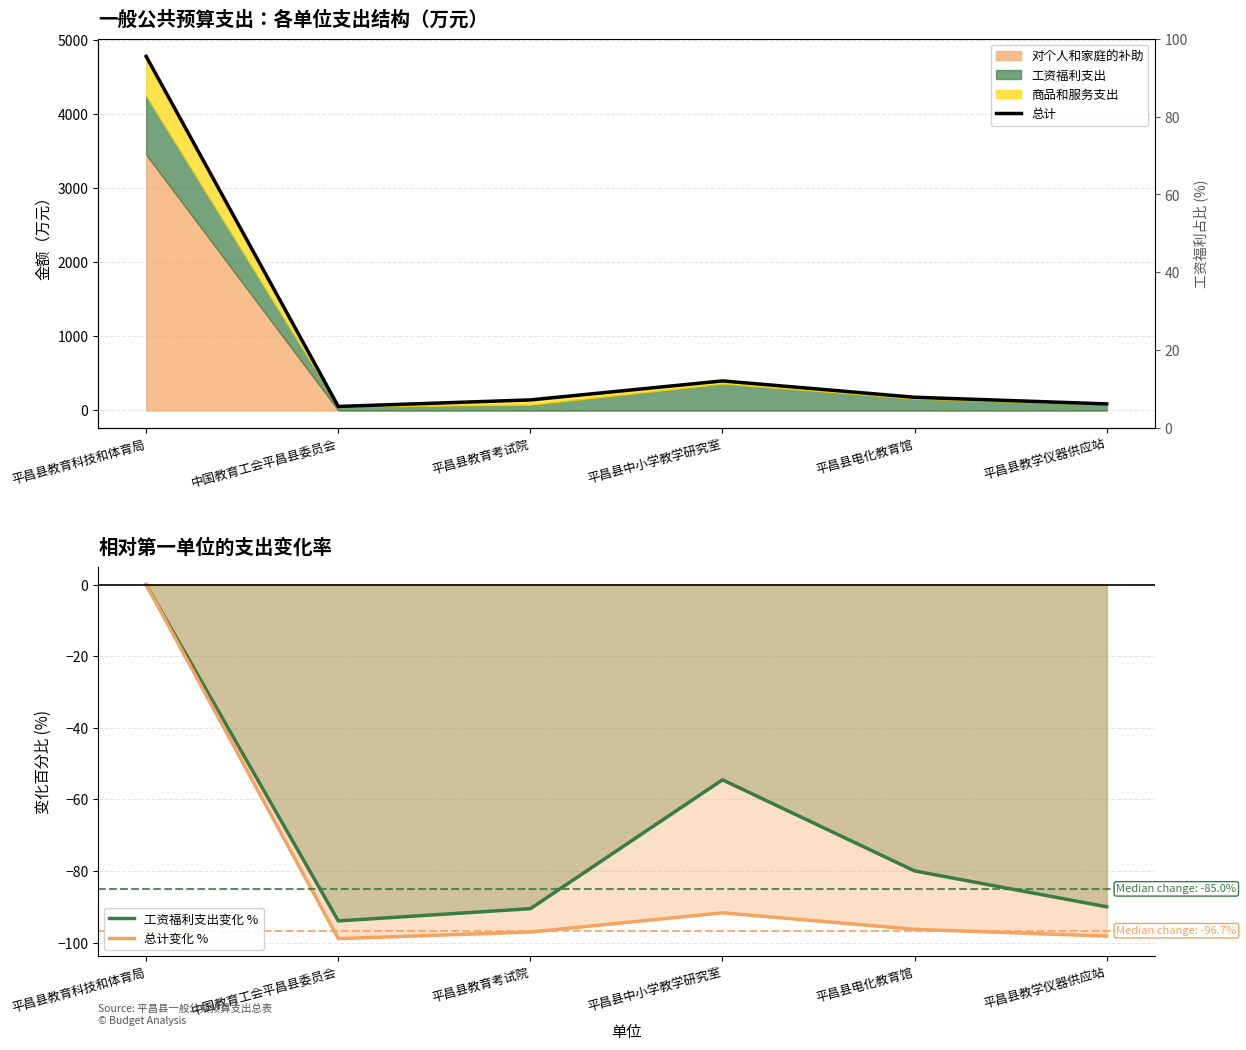

Which category has the lowest value in the 总计变化 % series?

中国教育工会平昌县委员会